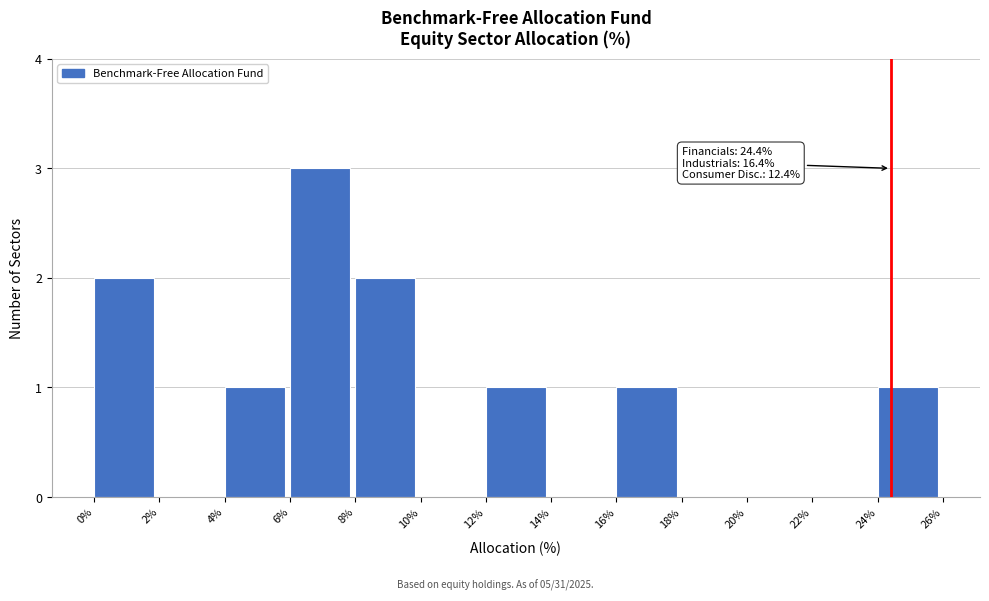

Over which range of the x-axis is the bar tallest?

6% to 8%